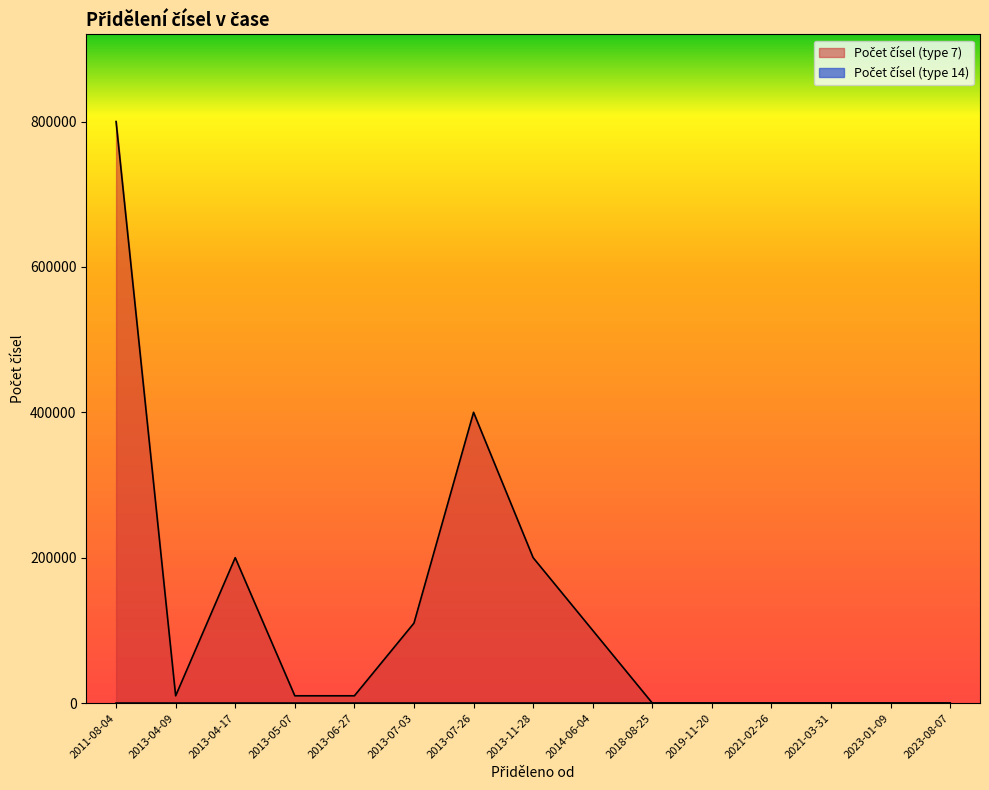

How many data points does each series have?

15